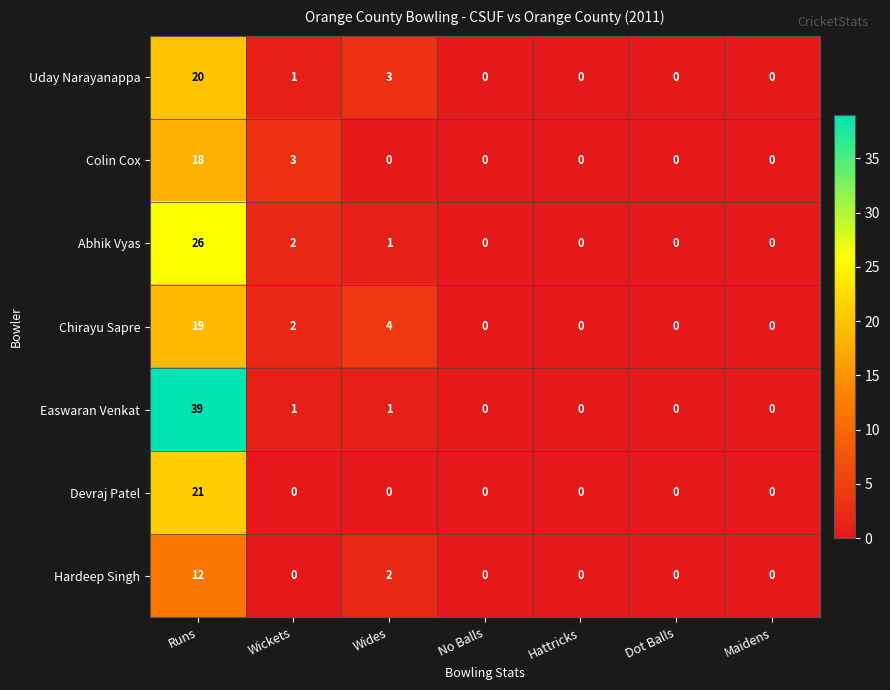

What is the sum of the Hardeep Singh values at No Balls and Runs?

12